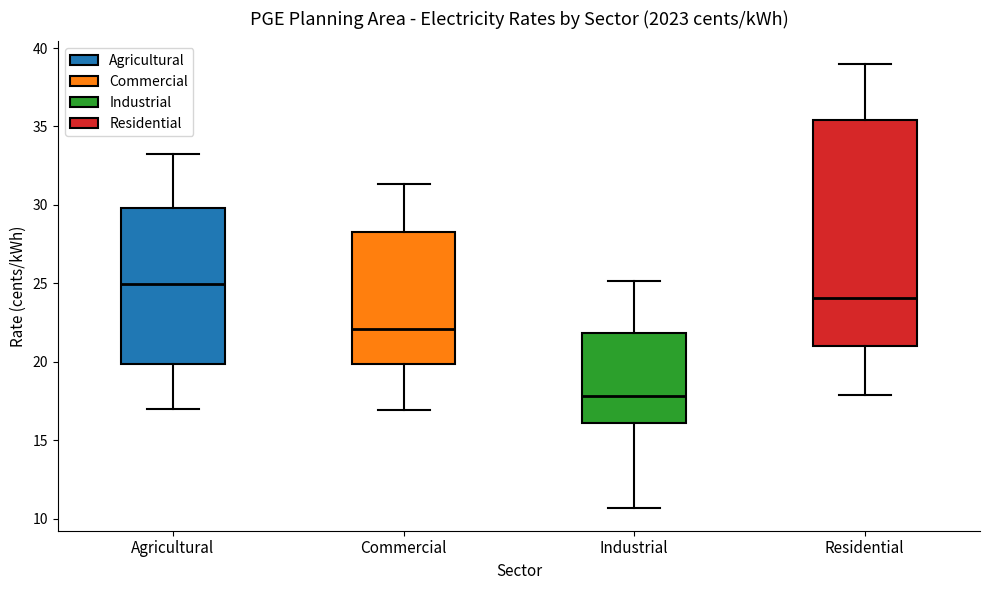

Which box's median line is the highest?

Agricultural